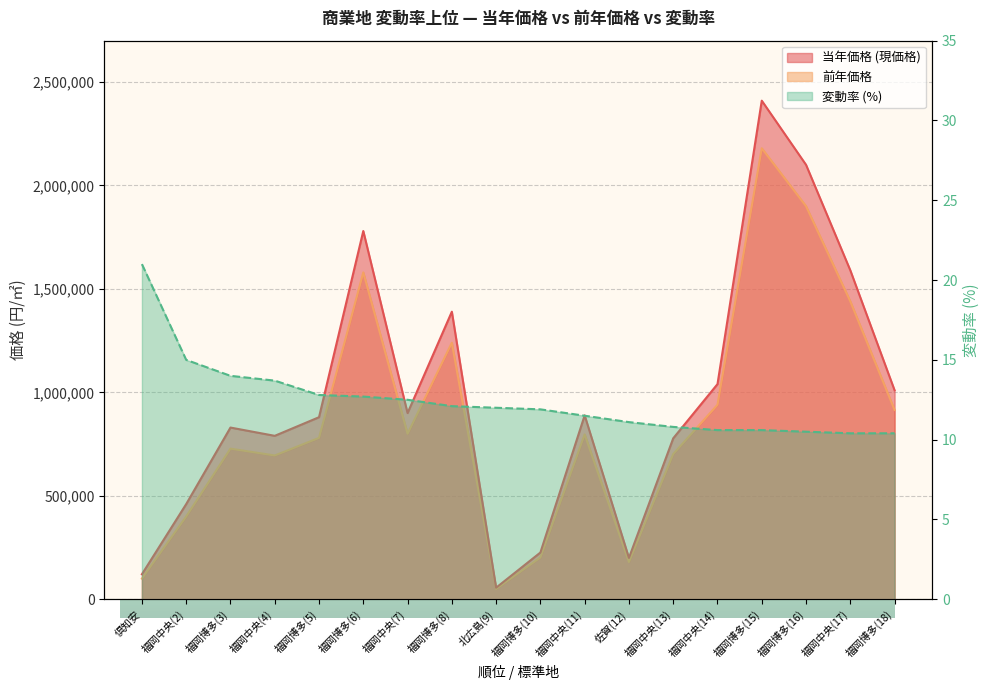

What is the sum of all 当年価格 (現価格) values?

17450000.0